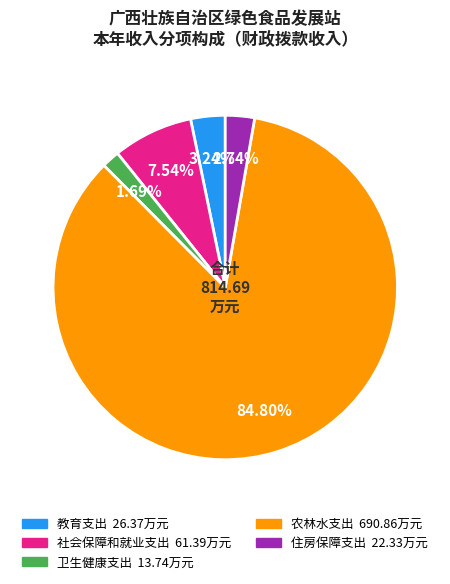

To the nearest percent, what is the difference between the largest and smallest slice percentages?

83%